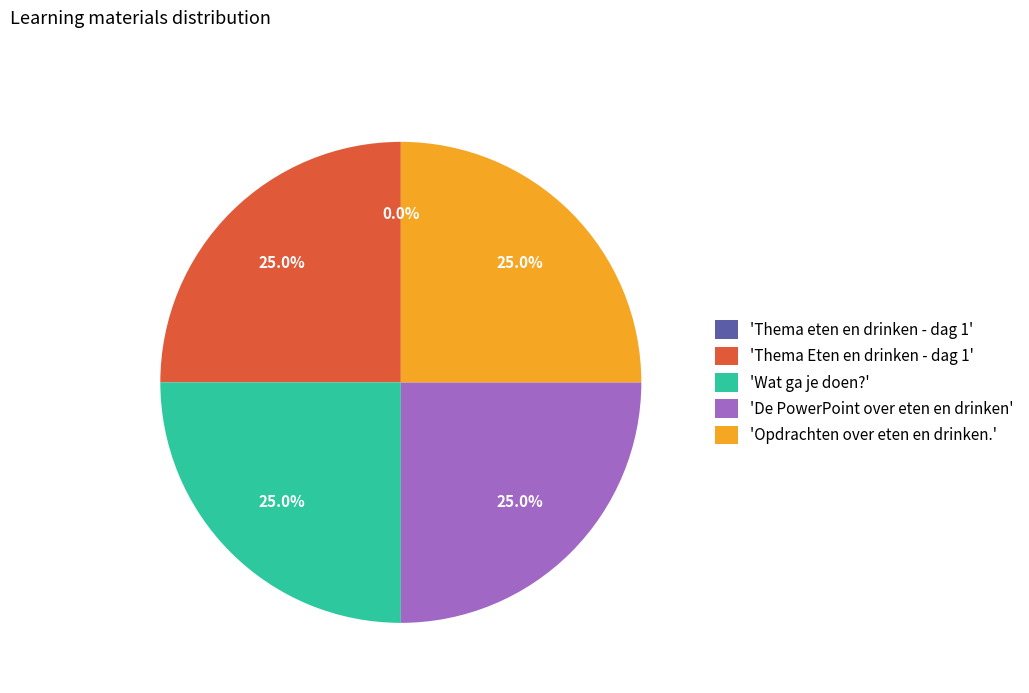

Approximately how many times larger is the value at 'De PowerPoint over eten en drinken' compared to 'Thema Eten en drinken - dag 1'?

1.0